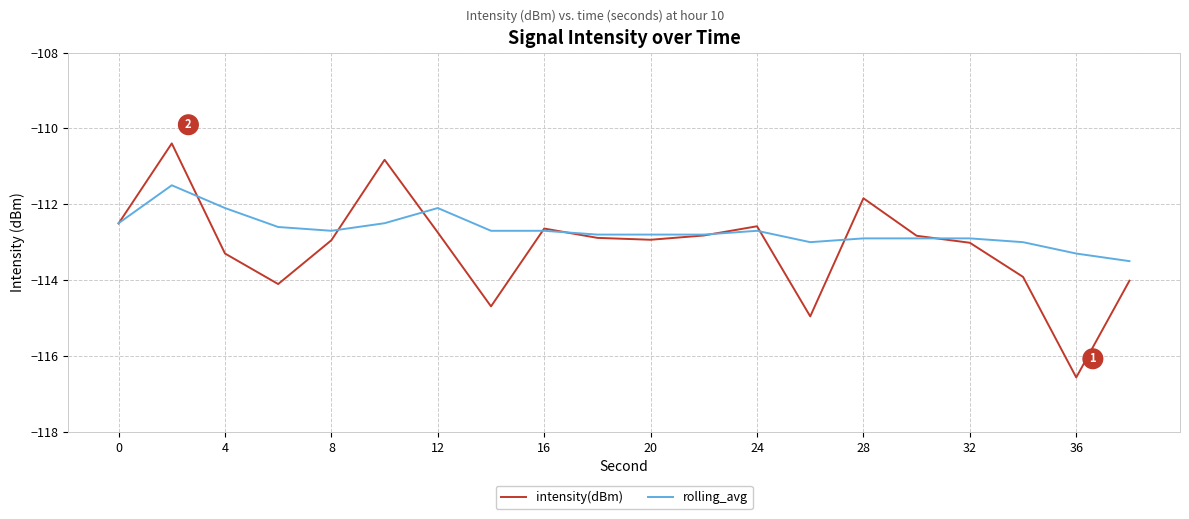

Rank the series by their average value, from lowest to highest.

intensity(dBm), rolling_avg